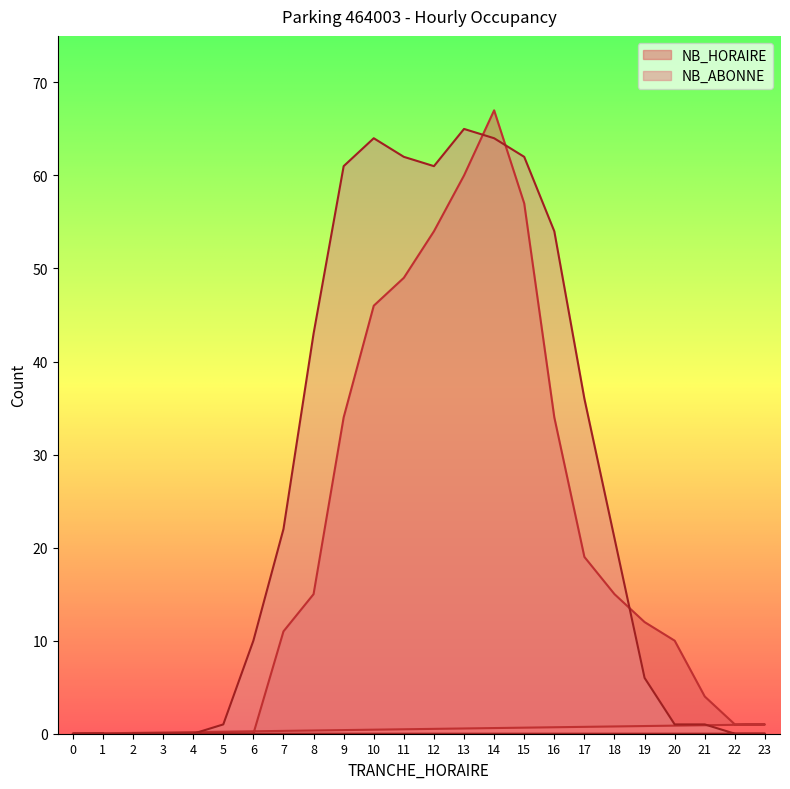

Read the NB_HORAIRE value at 15, to the nearest 5.

55